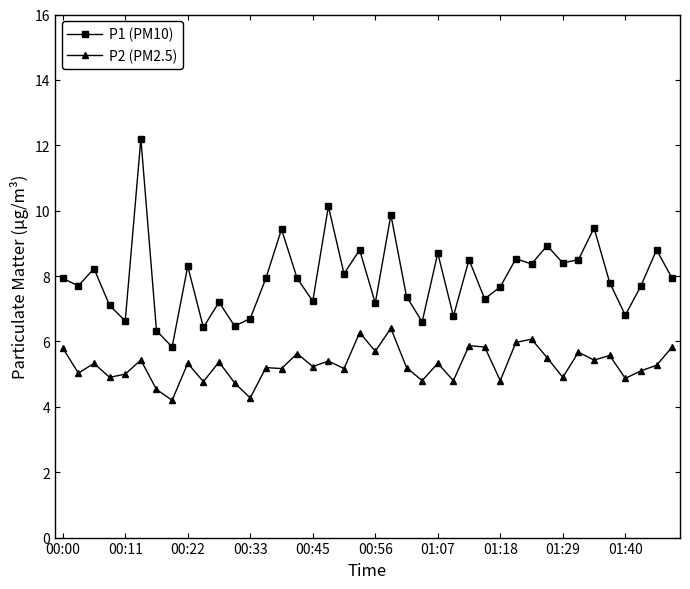

What is the maximum value for P1 (PM10)?

12.2